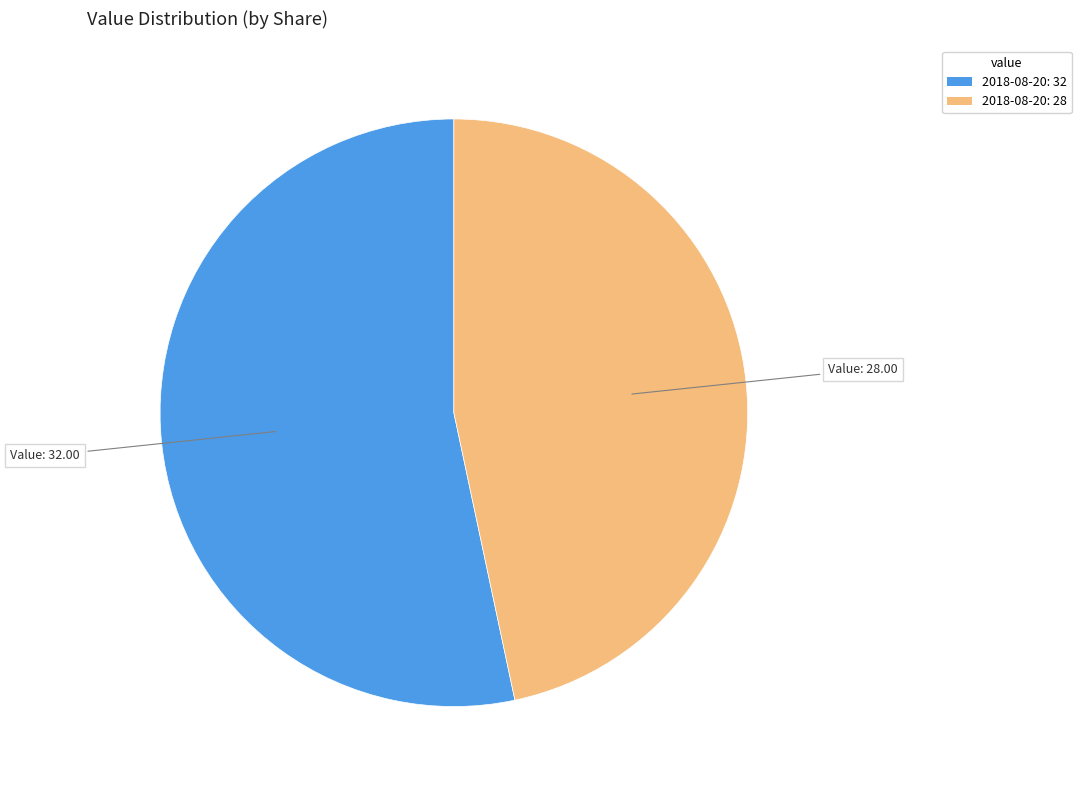

Is there a majority slice in this chart?

Yes